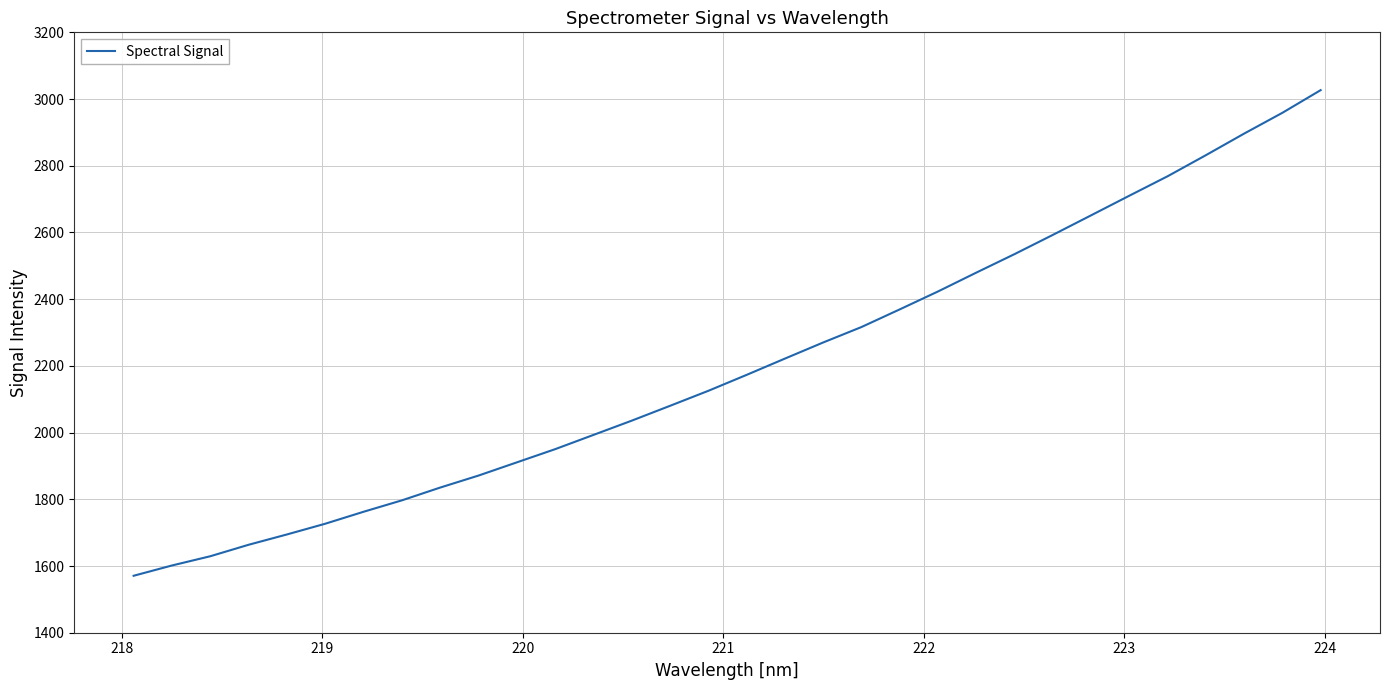

What is the minimum value shown in the chart?

1570.8